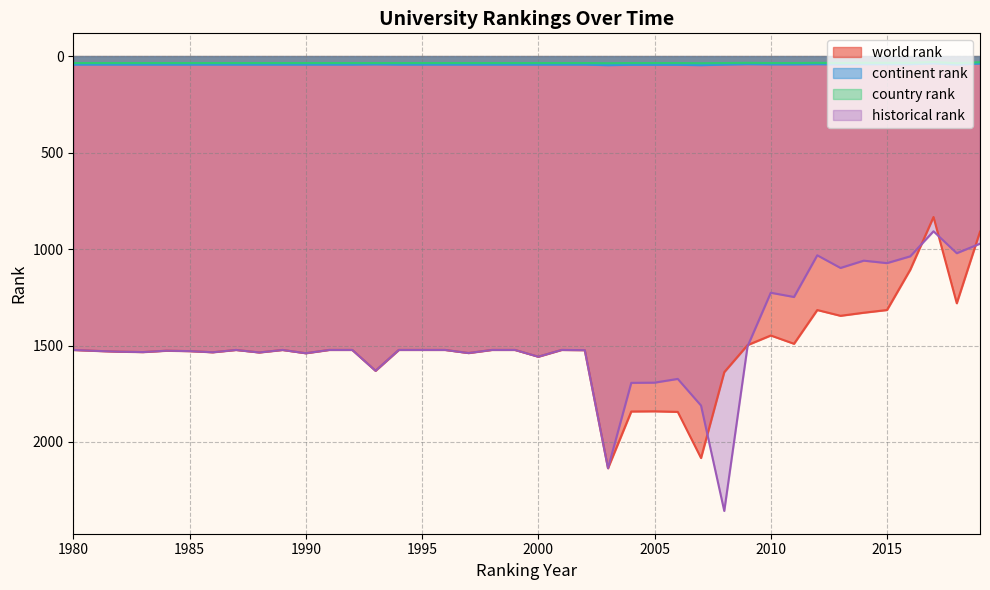

True or false: continent rank has a value of 62.5 at 1998.

False